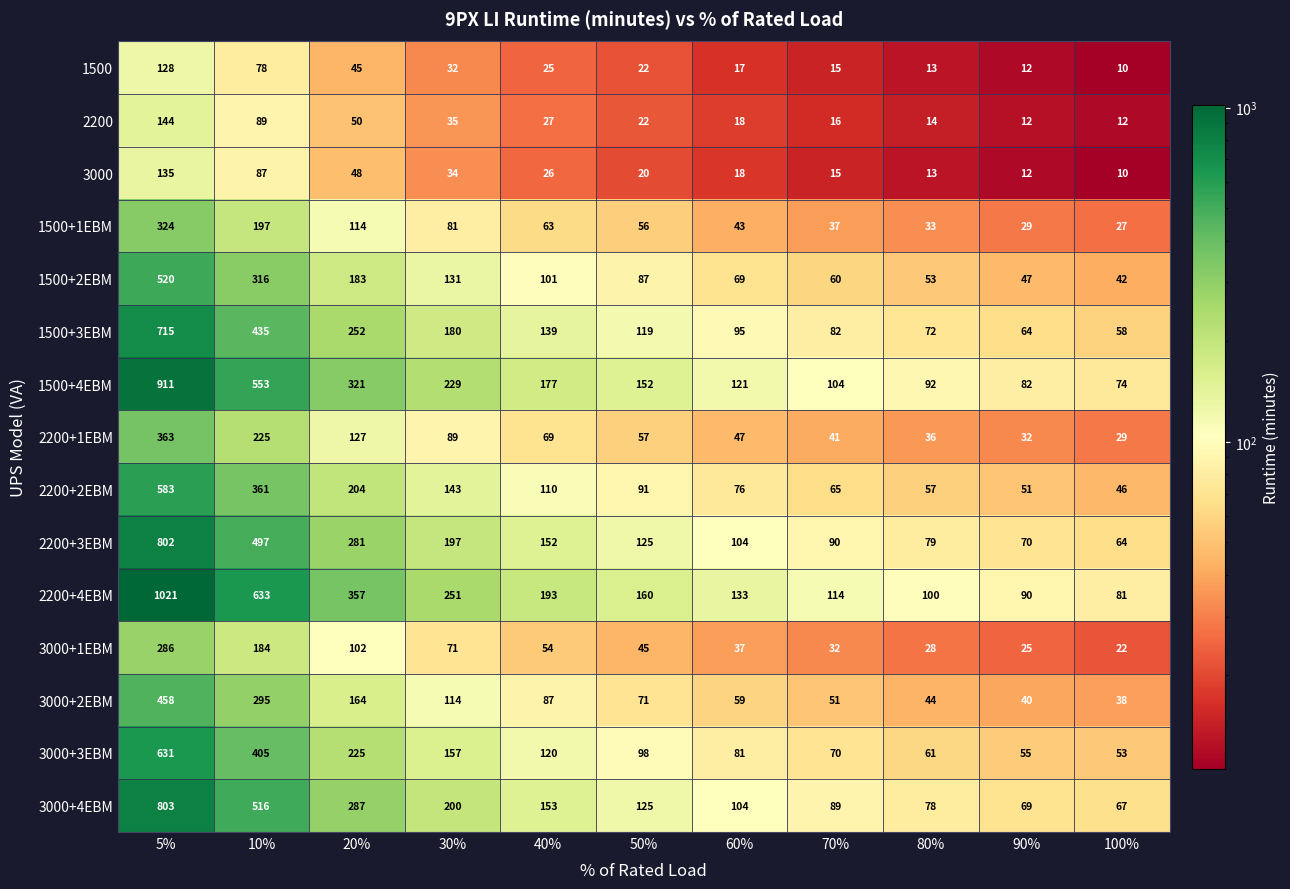

What is the average value of the 1500+2EBM series?

146